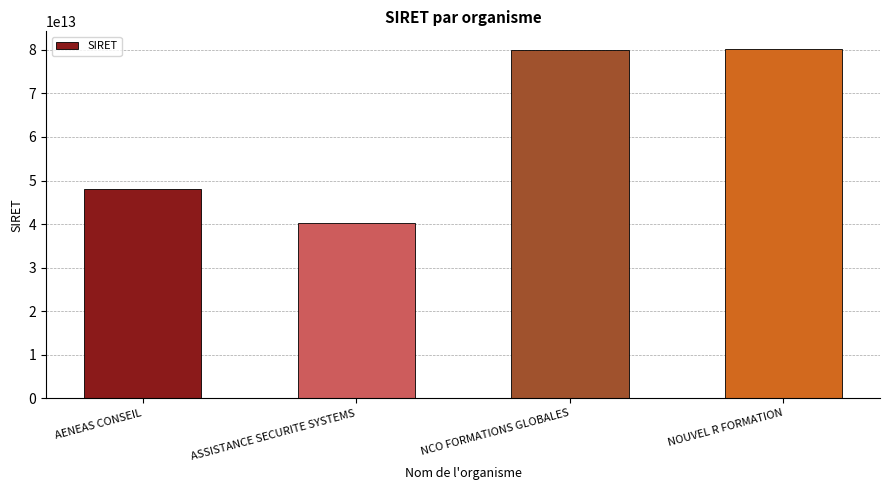

Which label corresponds to the smallest value in the chart?

ASSISTANCE SECURITE SYSTEMS